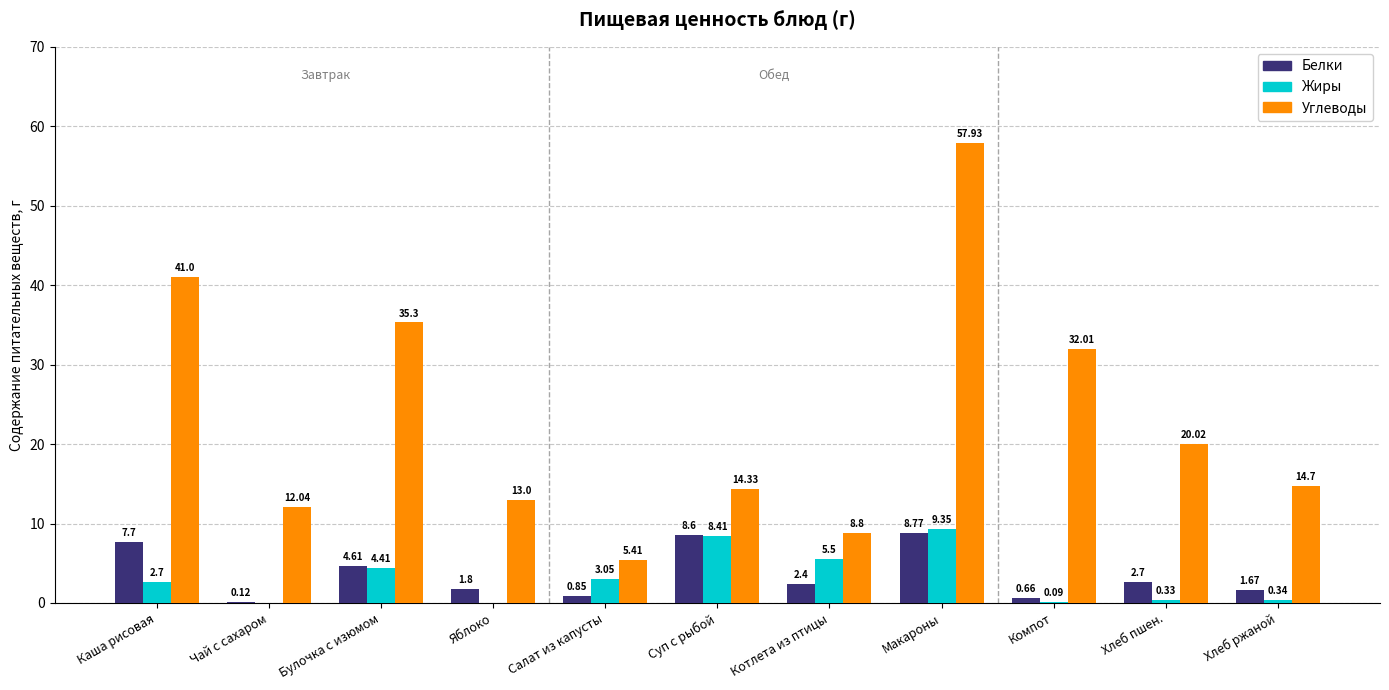

What is the average value of the Жиры series?

3.1